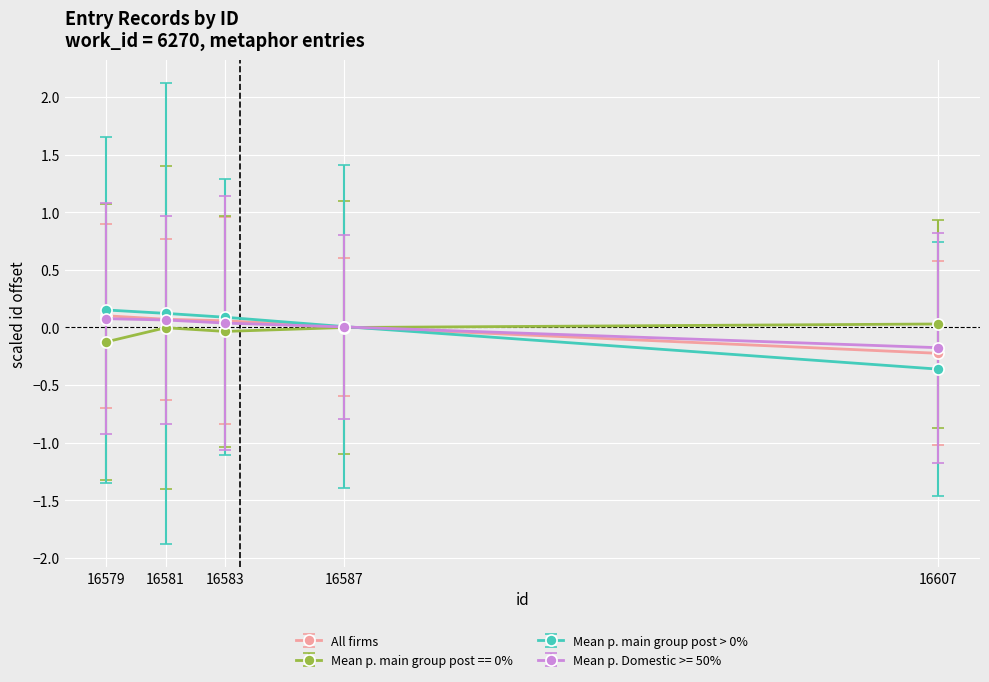

What is the value of the Mean p. Domestic >= 50% point at the 5th from the left?

-0.2